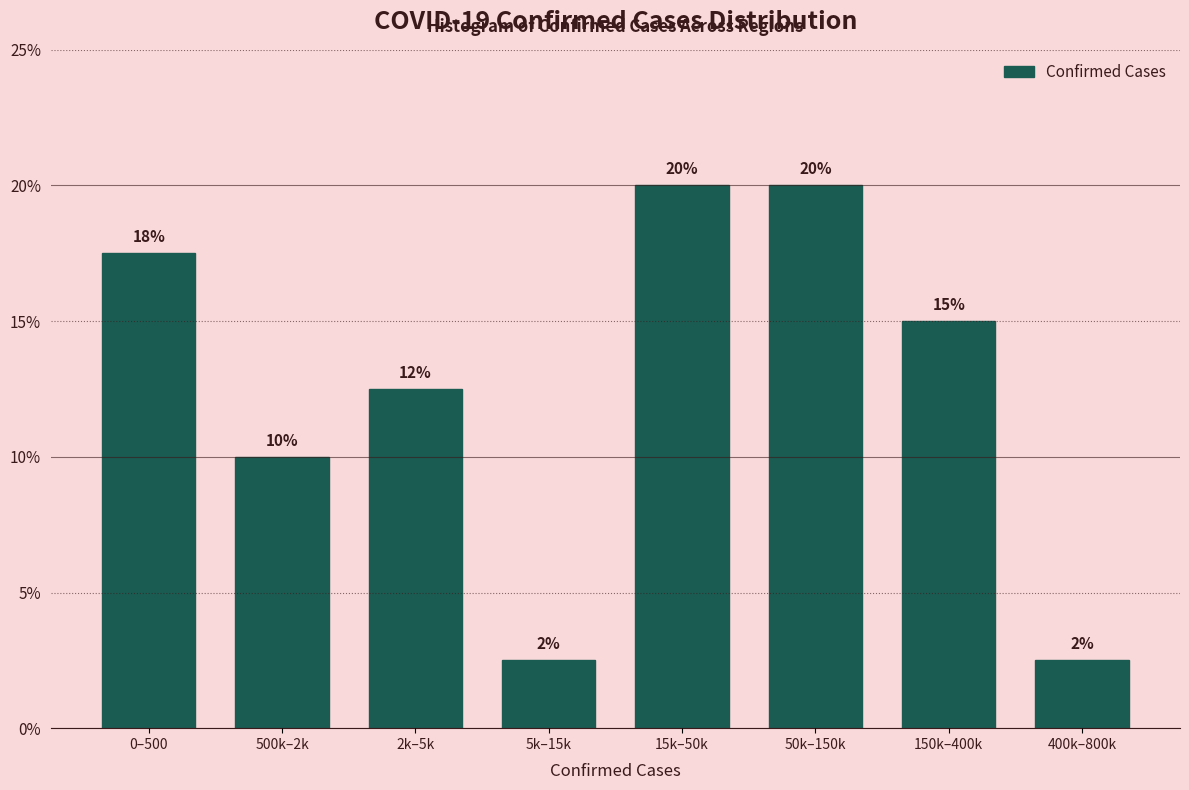

What is the greatest value displayed?

20.0